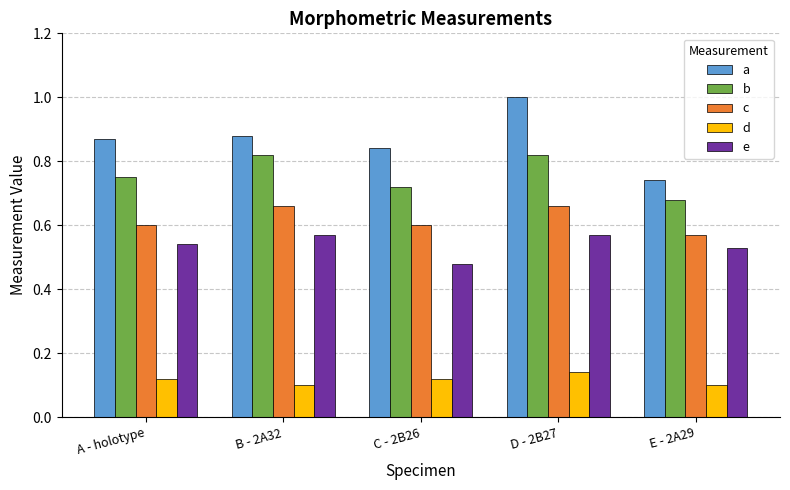

What is the sum of all a values?

4.3